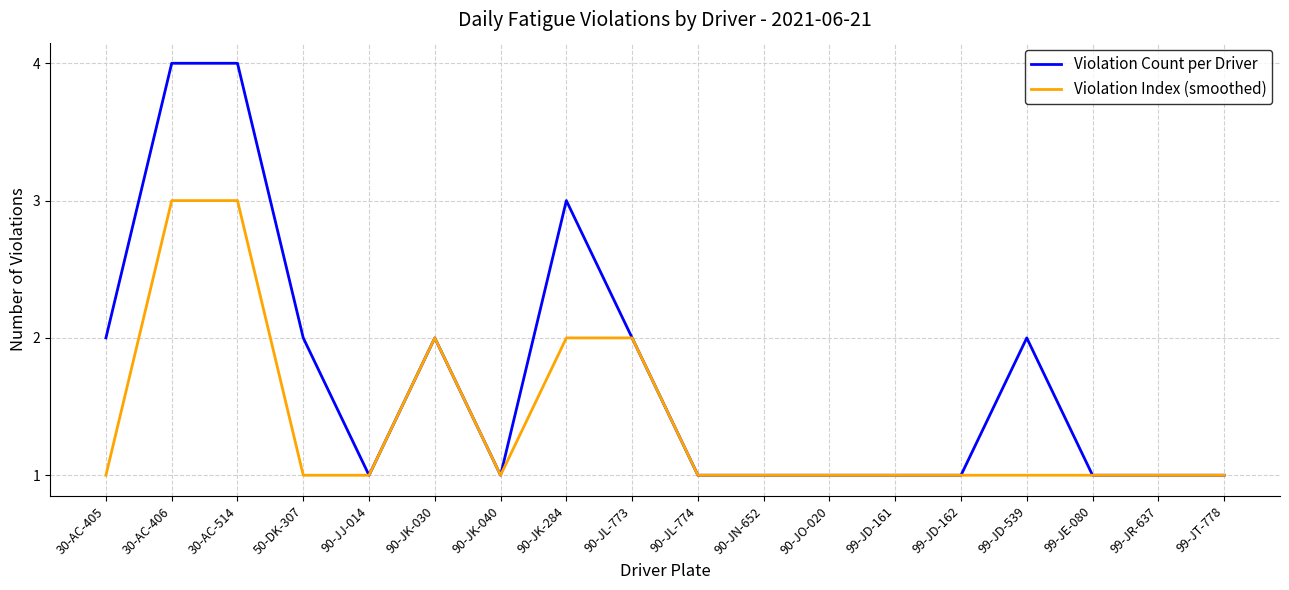

True or false: Violation Count per Driver has more than 0 interior local peaks.

True